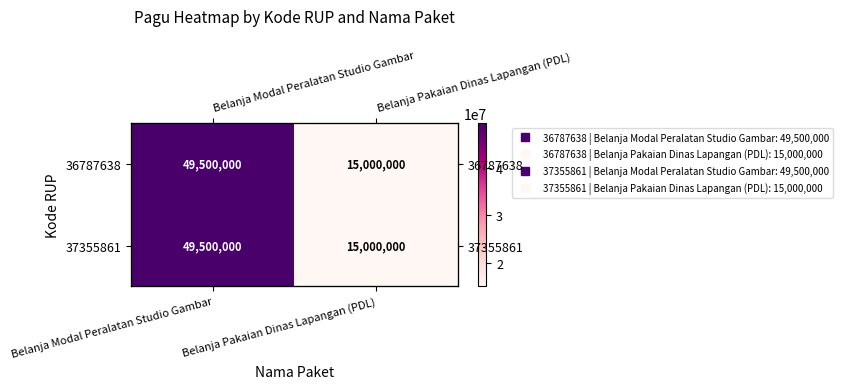

Read the 37355861 value at Belanja Modal Peralatan Studio Gambar.

49500000